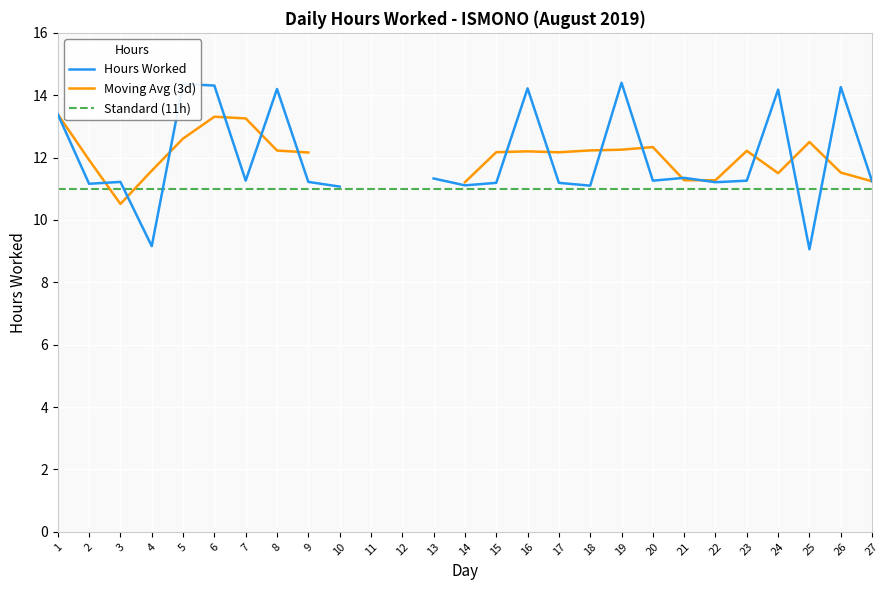

How many lines are shown in the chart?

3